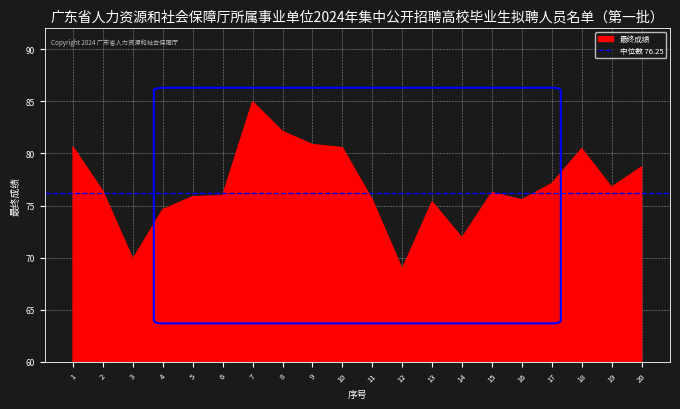

List the labels in order of value, smallest first.

12, 3, 14, 4, 13, 11, 16, 5, 6, 15, 2, 19, 17, 20, 18, 10, 1, 9, 8, 7